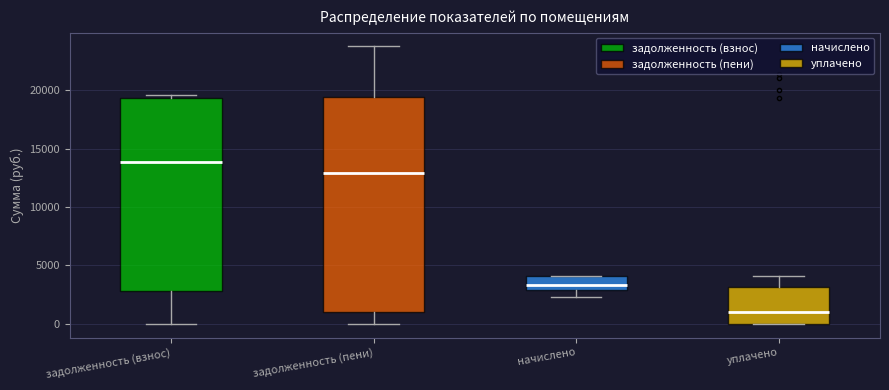

Where does the lower whisker of the box for задолженность (пени) end on the y-axis? The values are not printed on the chart, so give them approximately, as read against the axis.

0